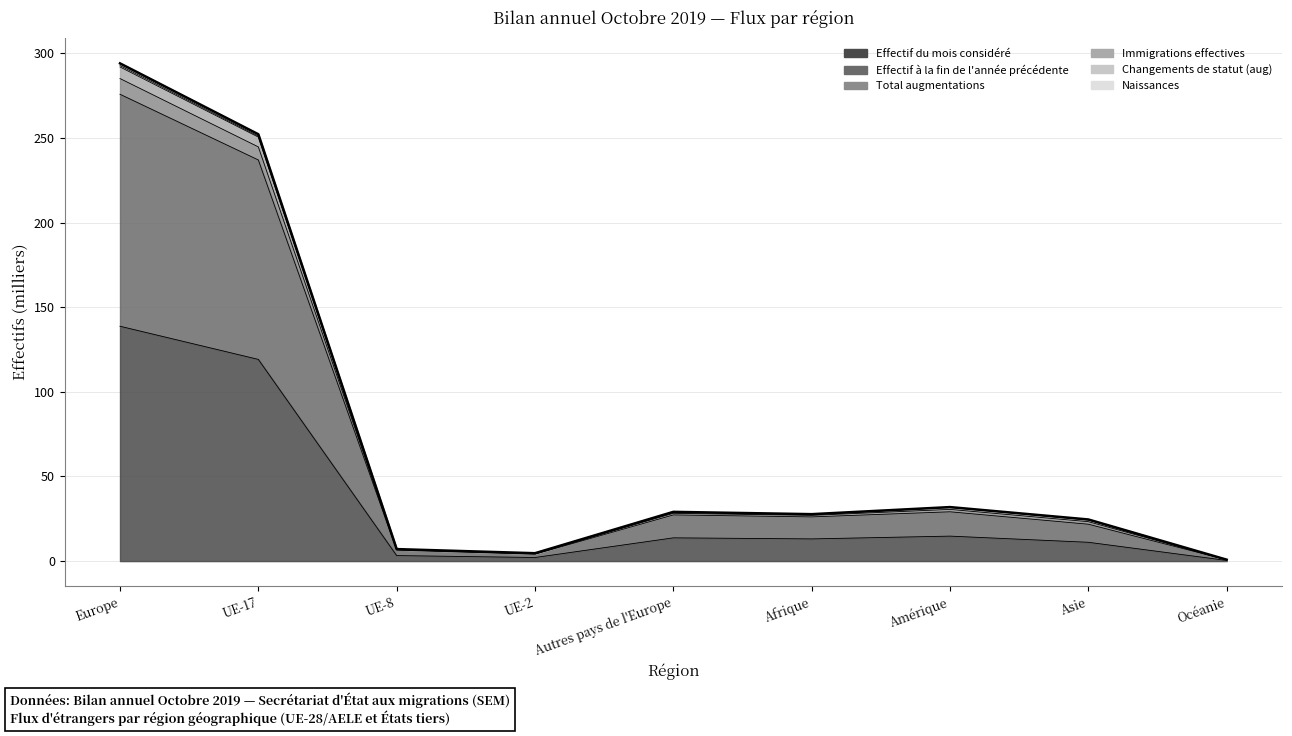

At which label does Effectif à la fin de l'année précédente first exceed 26?

Europe